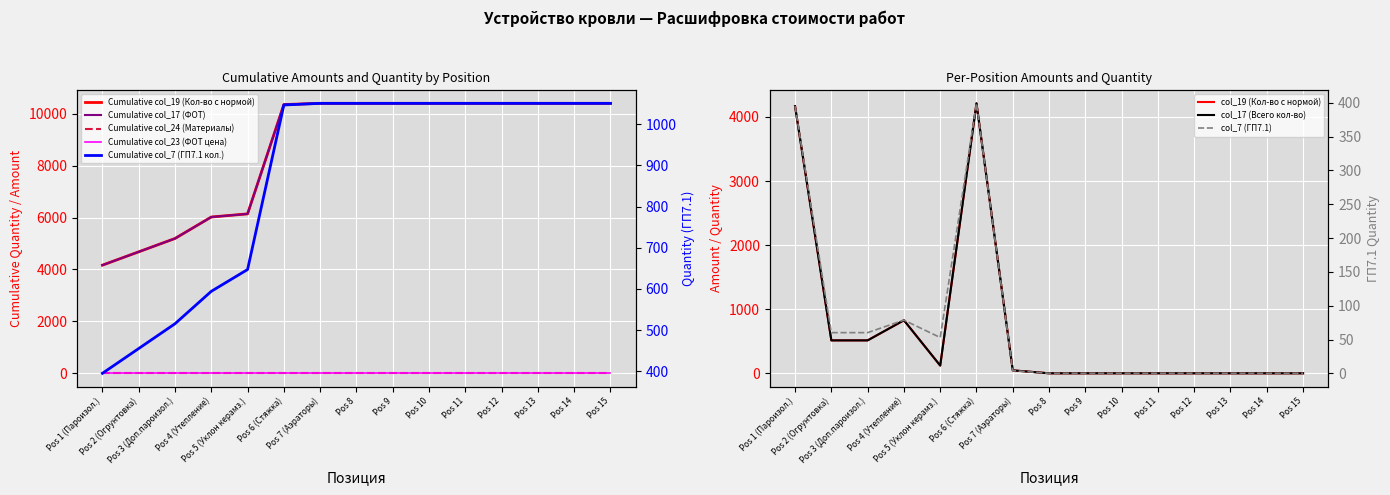

At which category is the sum across all series the highest?

Pos 6 (Стяжка)